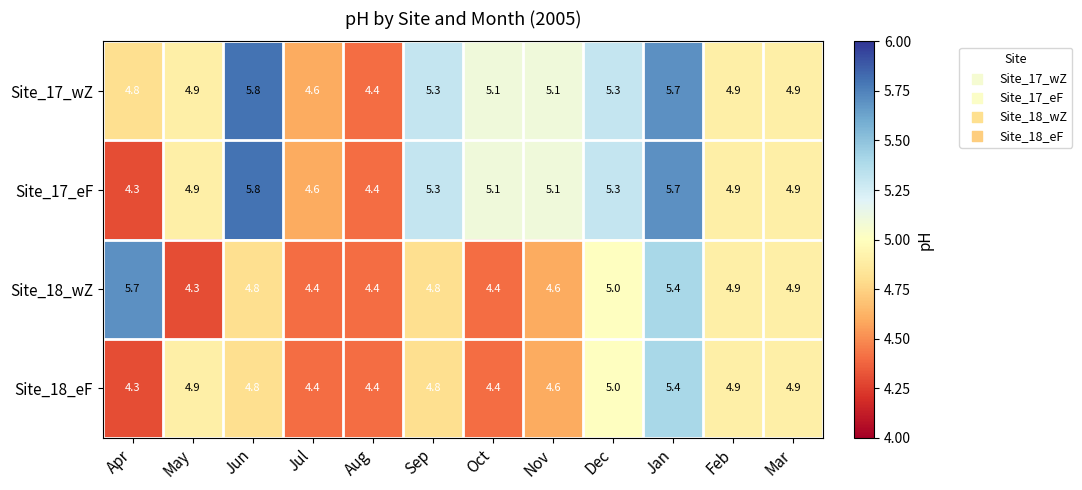

At which label does Site_17_wZ reach its minimum?

Aug